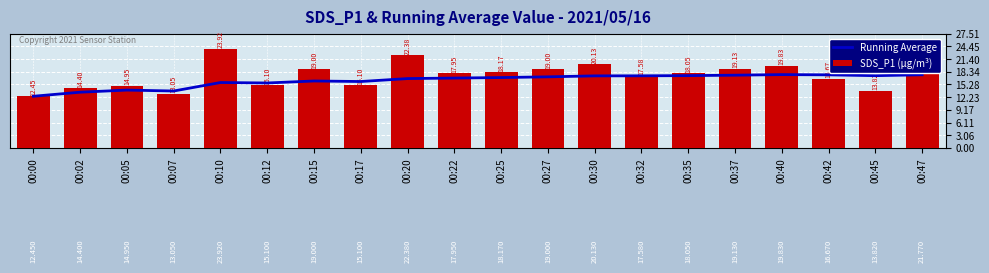

What is the difference between the second highest and second lowest values in the SDS_P1 (µg/m³) series?

9.3